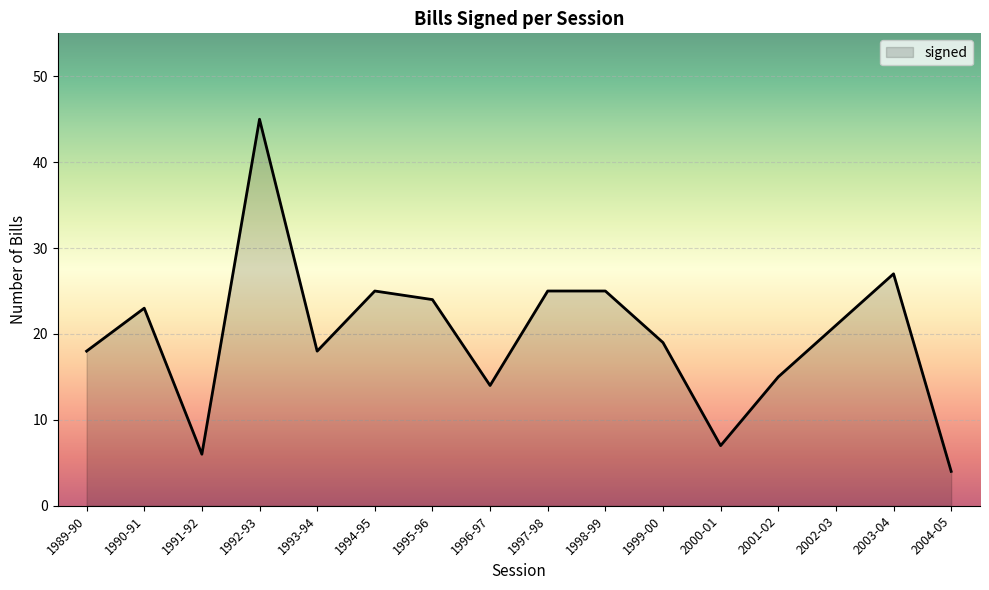

What is the ratio of the value at 1998-99 to the value at 1994-95?

1.0